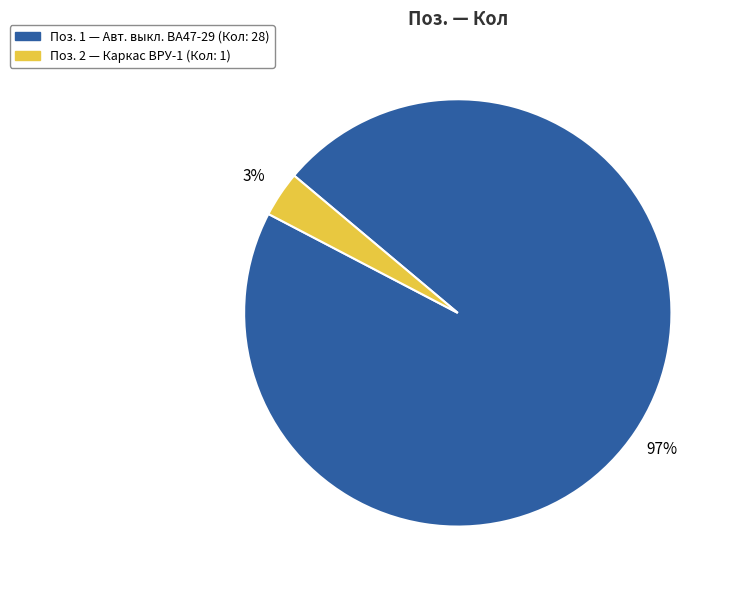

To the nearest percent, what is the average slice percentage?

50%